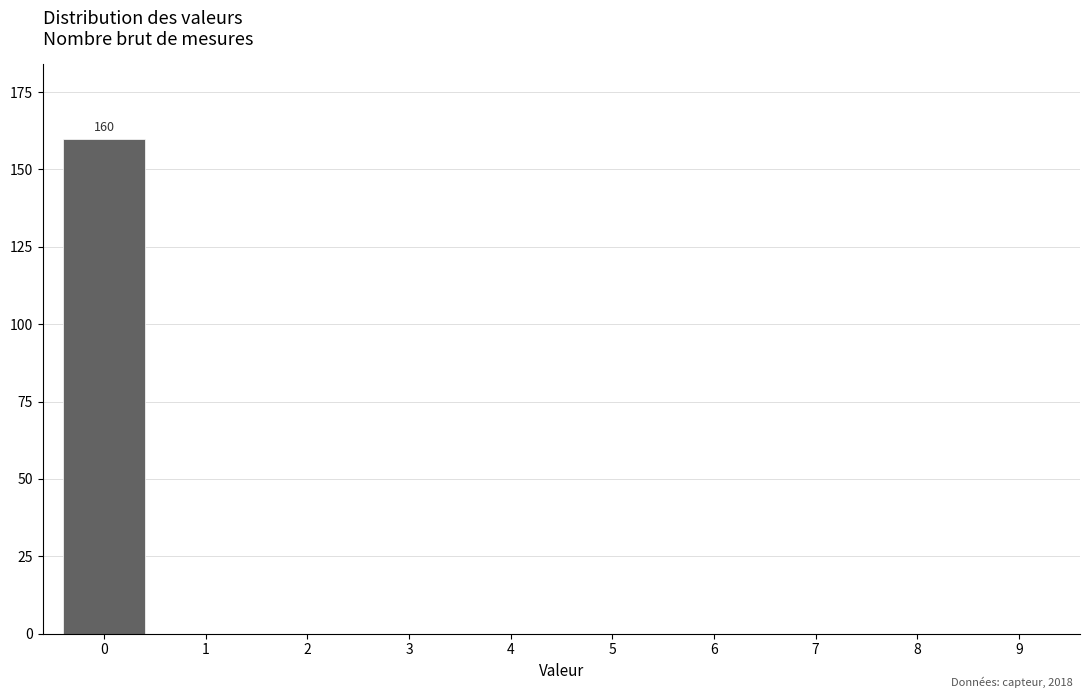

Reading left to right, list all the values displayed in this chart.

0=160	1=0	2=0	3=0	4=0	5=0	6=0	7=0	8=0	9=0